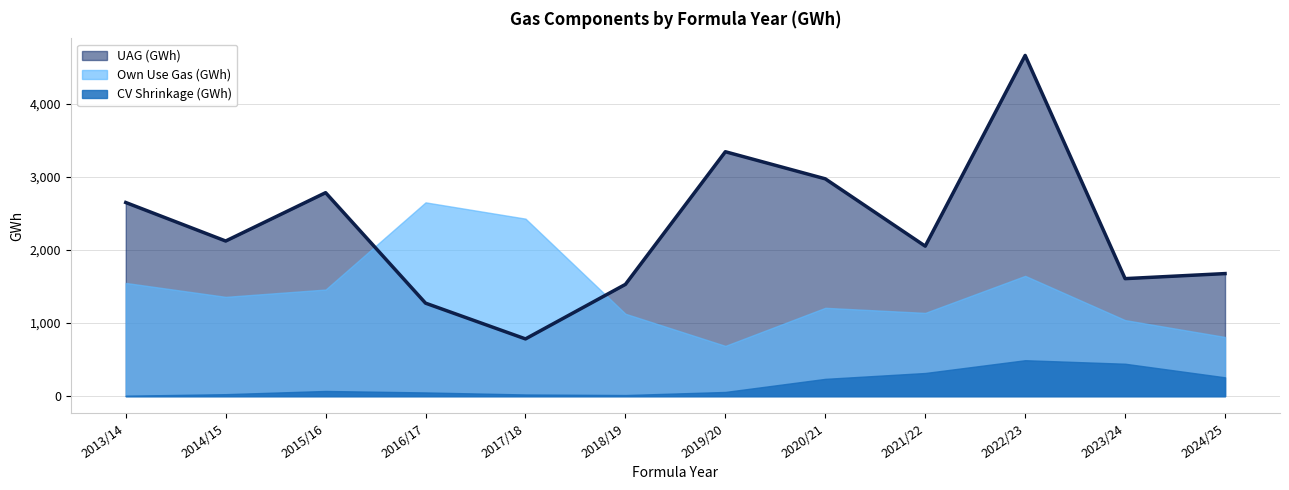

What position from the right is 2016/17?

9